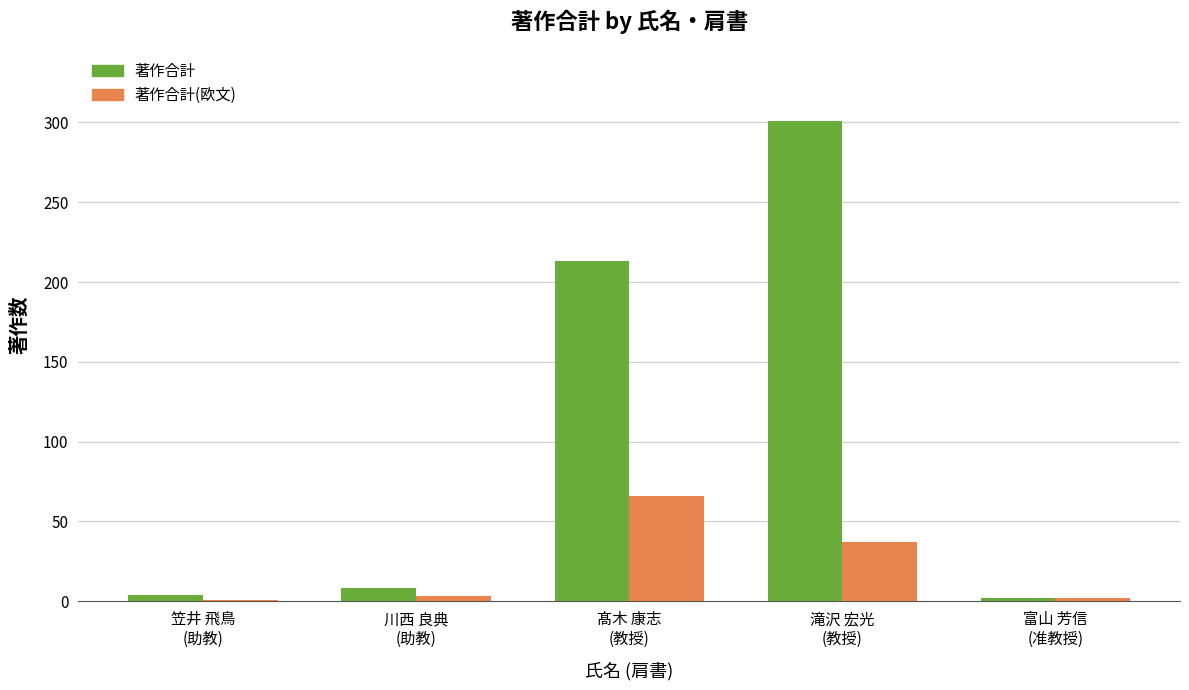

What is the maximum value for 著作合計(欧文)?

66